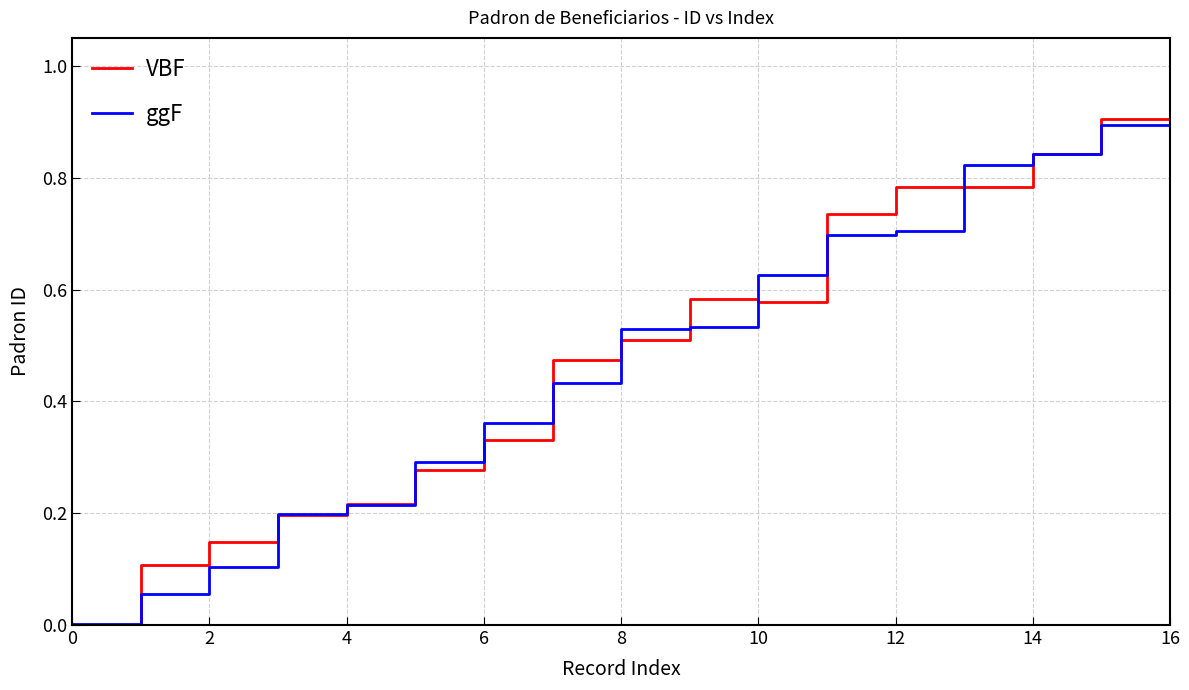

Which series has the widest spread of values?

ggF